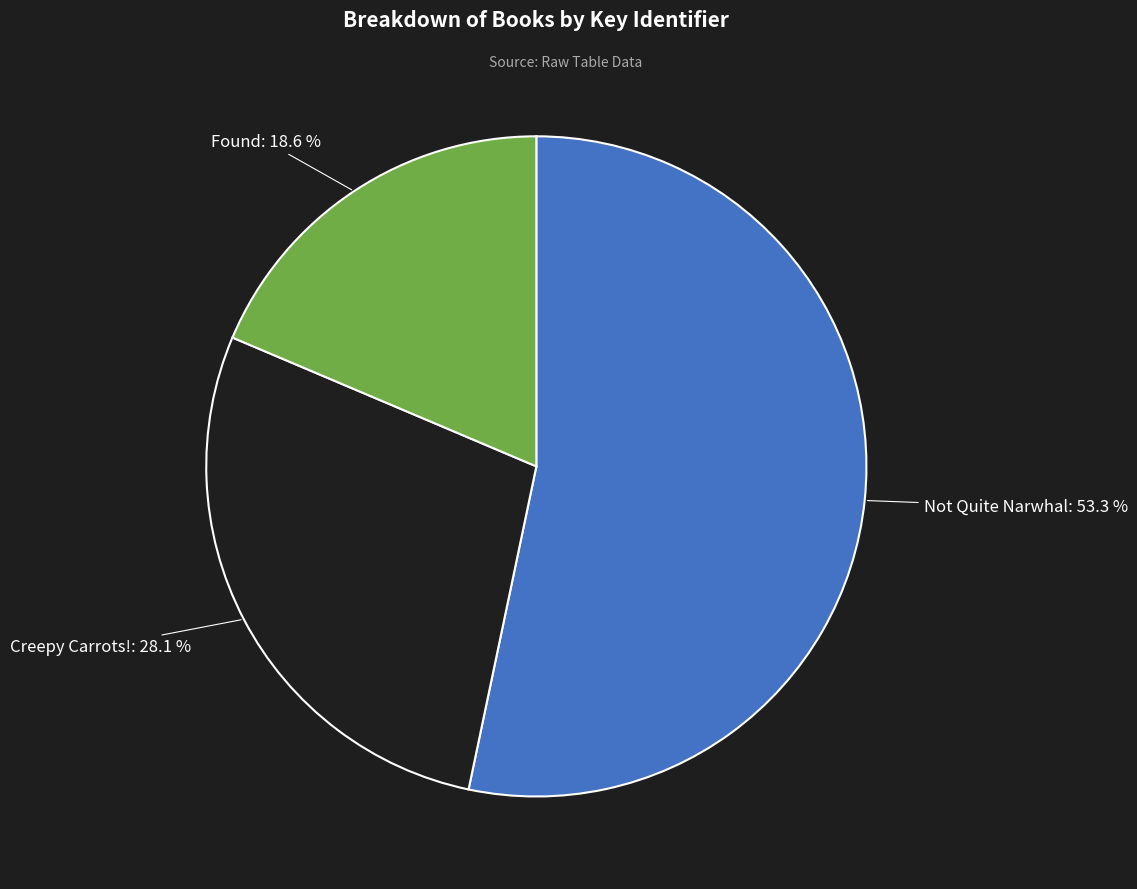

To the nearest percent, what is the average slice percentage?

33%